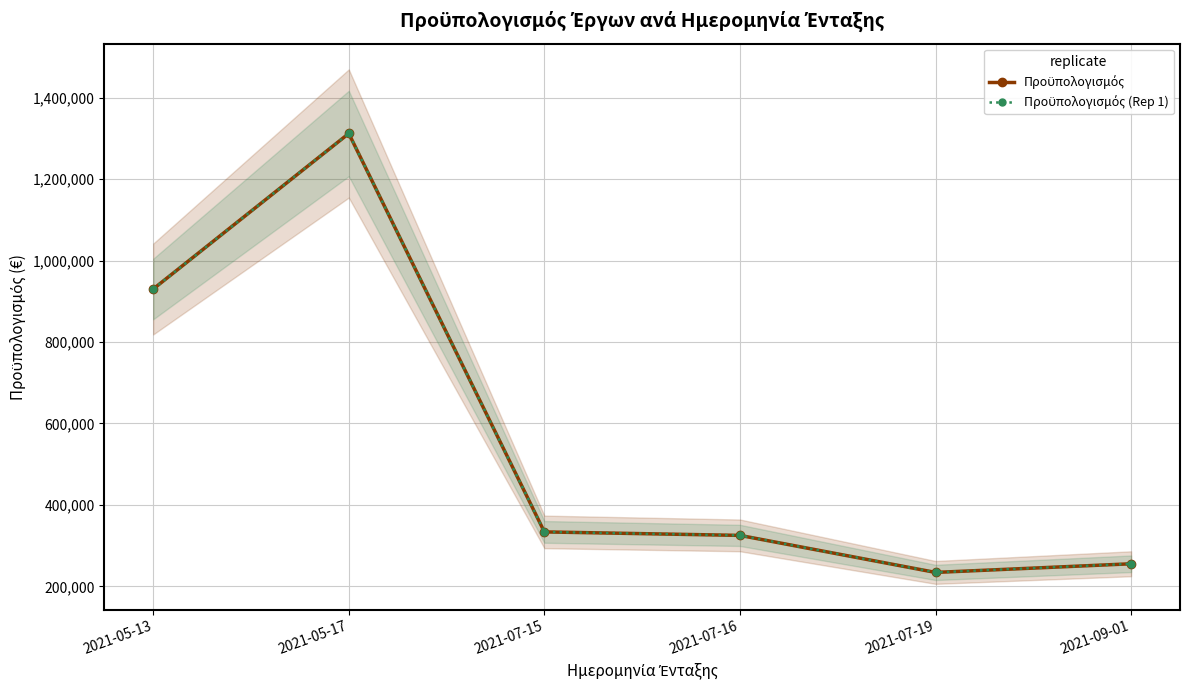

Which series has the largest total across all categories?

Προϋπολογισμός